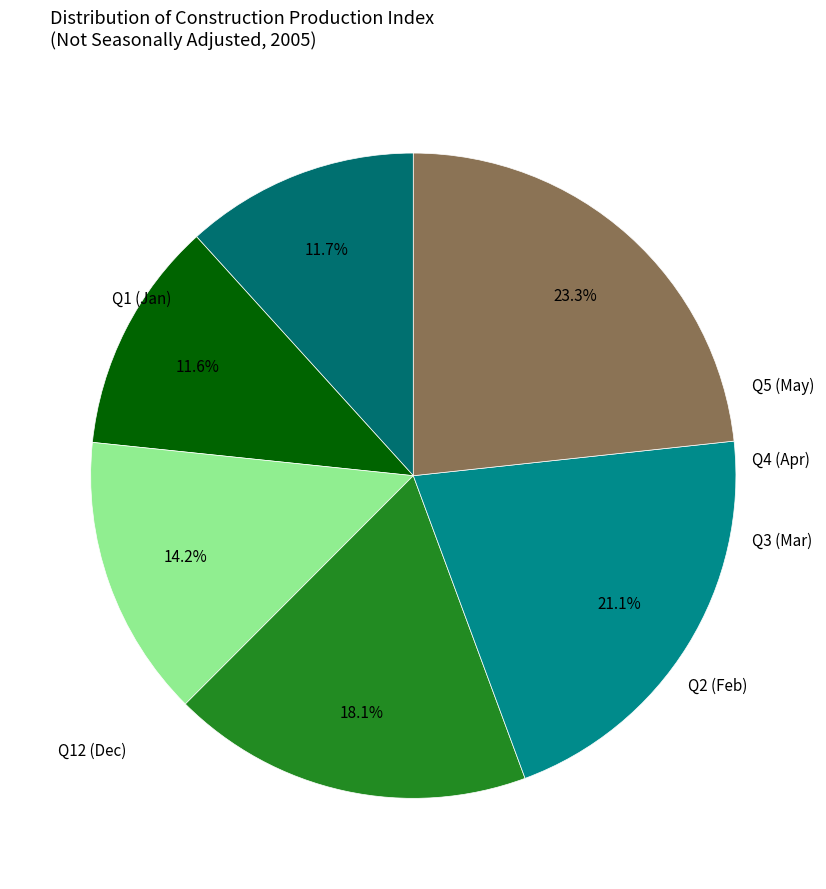

How many slices are in this pie chart?

6